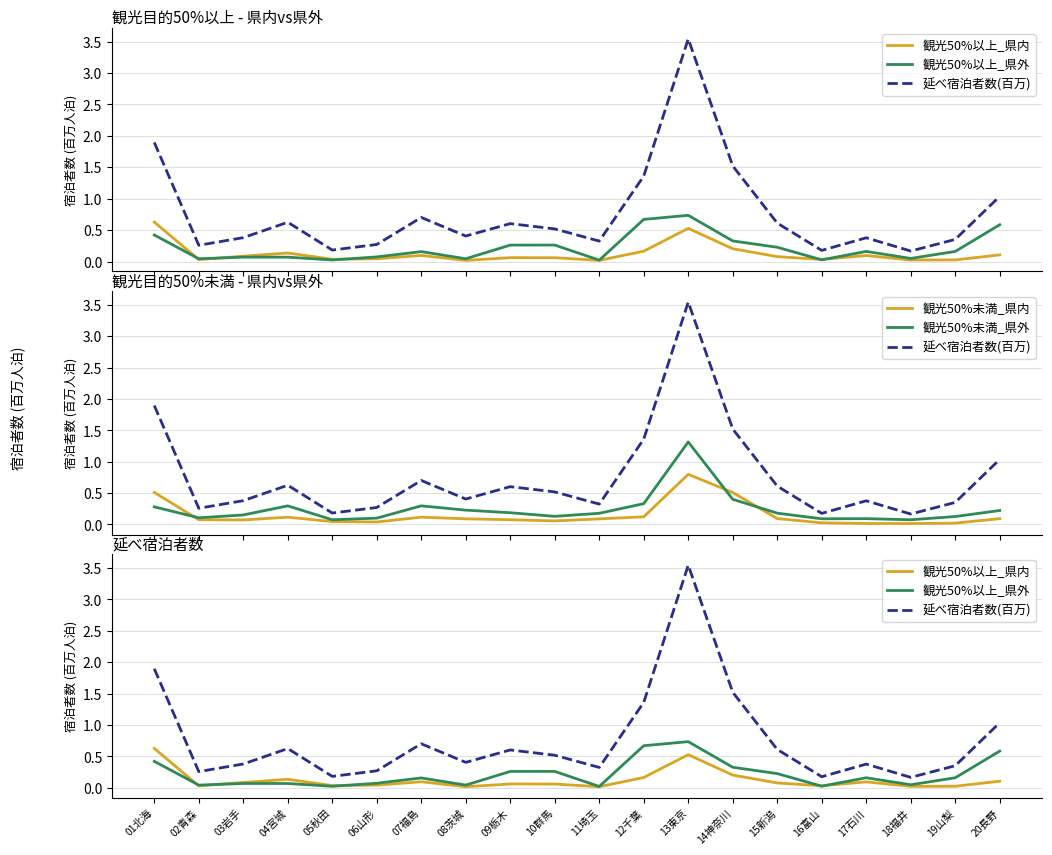

What is the sum of all 観光50%以上_県外 values?

4.4